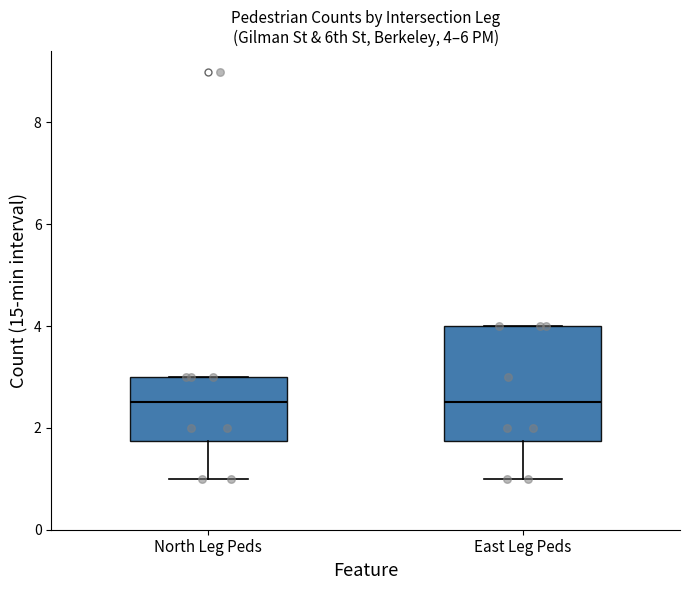

Which box is the tallest, from its lower edge to its upper edge?

East Leg Peds